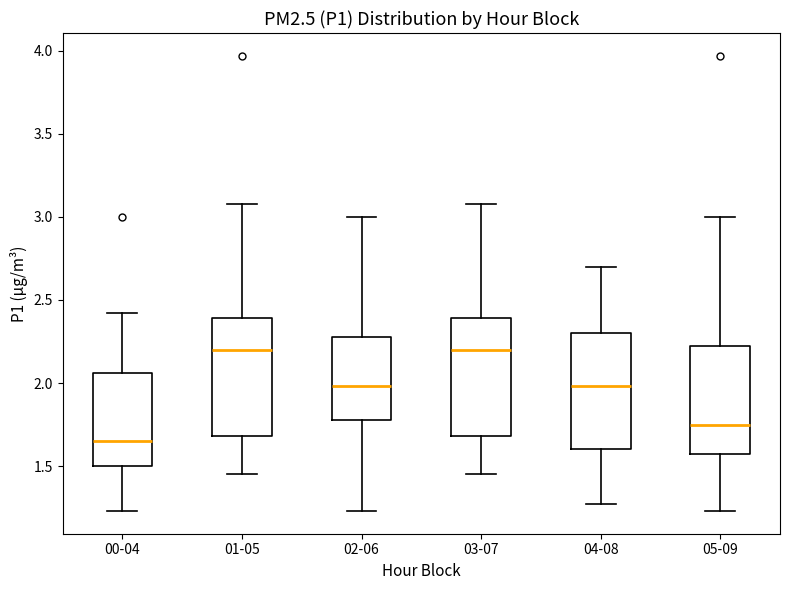

Reading left to right, read every box against the y-axis: the position of its median line, the range the box covers, and the ends of its whiskers. The values are not printed on the chart, so give them approximately, as read against the axis.

00-04: median 1.65, box 1.50 to 2.05, whiskers 1.25 to 2.40
01-05: median 2.20, box 1.70 to 2.40, whiskers 1.45 to 3.10
02-06: median 2.00, box 1.80 to 2.30, whiskers 1.25 to 3.00
03-07: median 2.20, box 1.70 to 2.40, whiskers 1.45 to 3.10
04-08: median 2.00, box 1.60 to 2.30, whiskers 1.25 to 2.70
05-09: median 1.75, box 1.60 to 2.25, whiskers 1.25 to 3.00